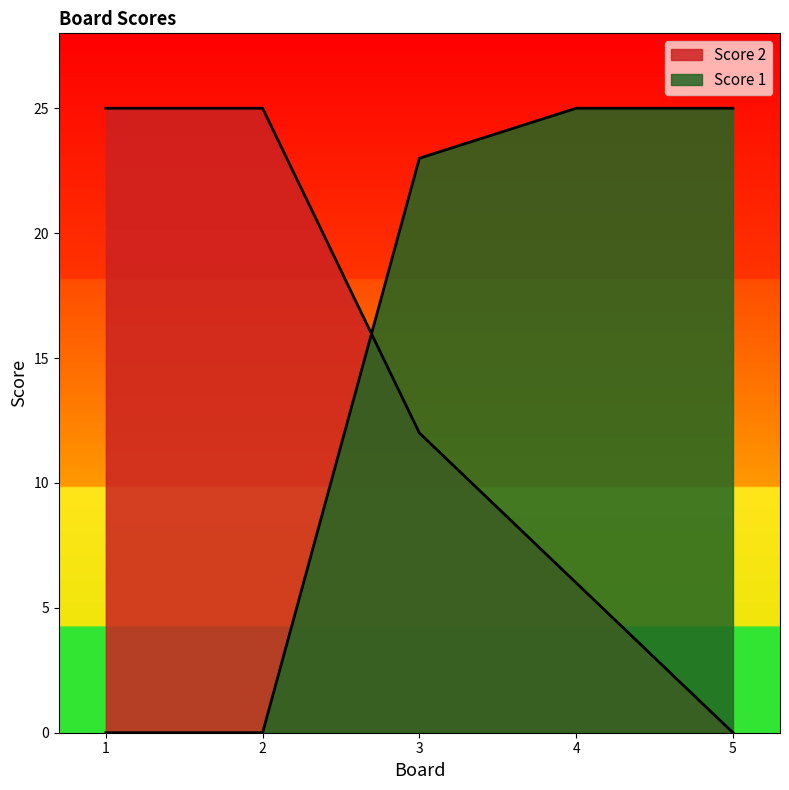

Count the Score 2 values in the range 6 to 25.

4